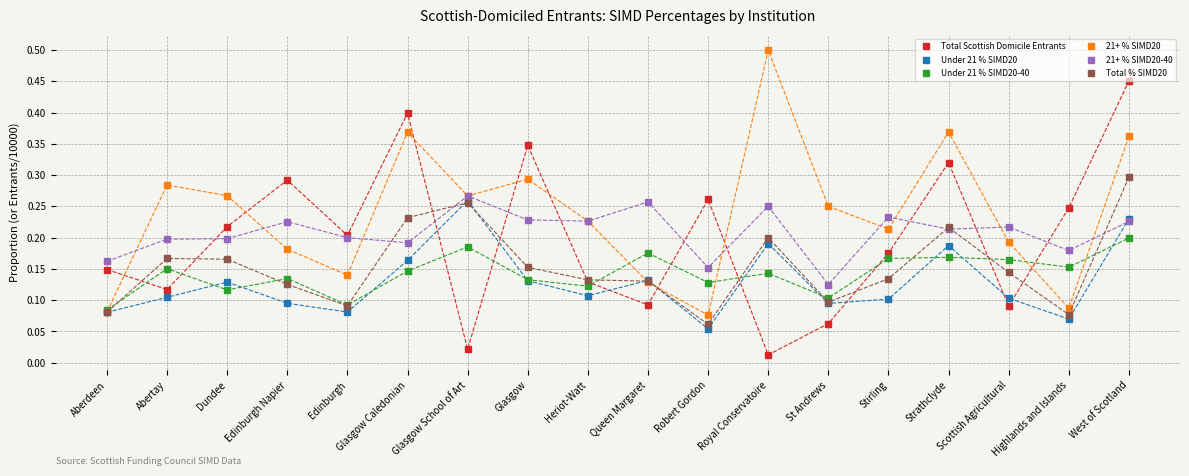

At which category does Under 21 % SIMD20 reach its first local peak?

Dundee